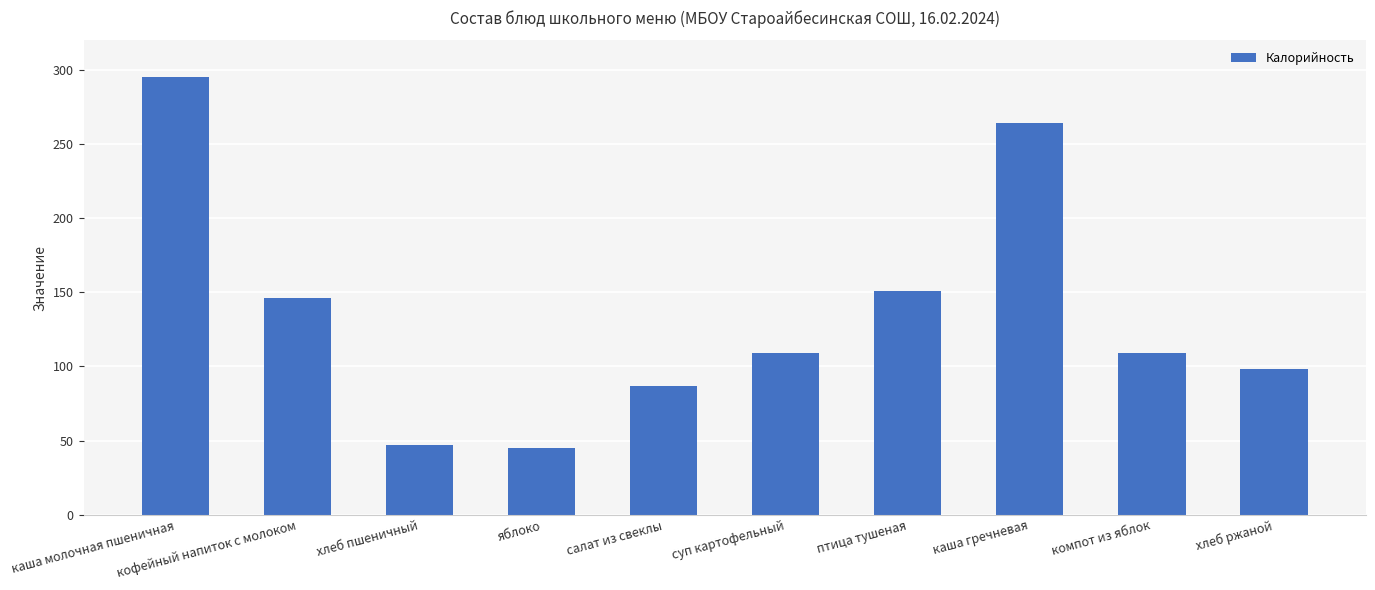

At which label is the value closest to 170?

птица тушеная